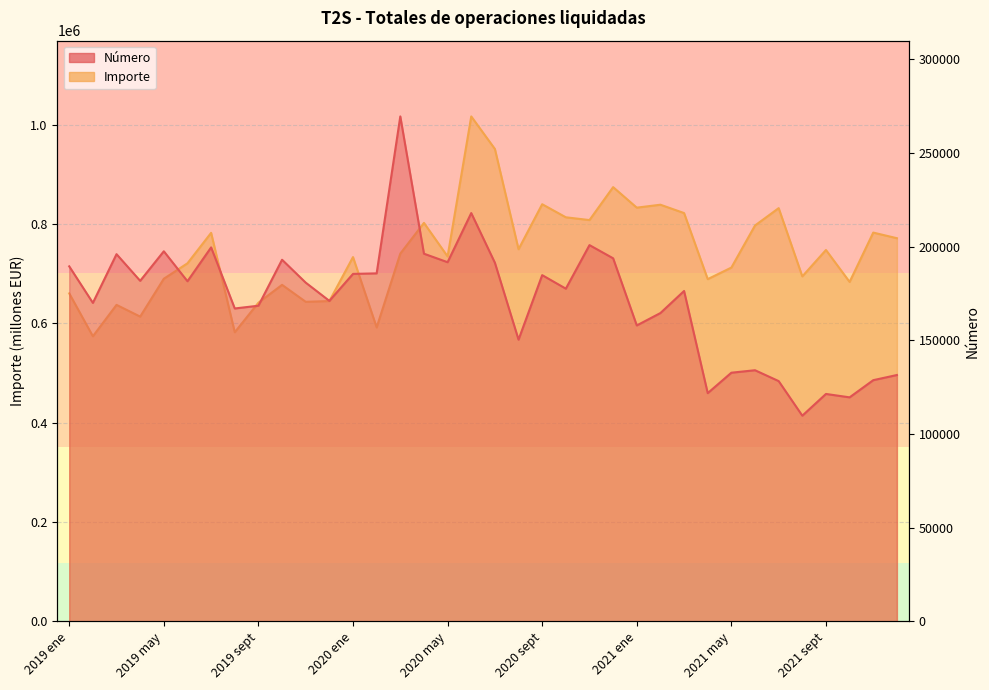

What position from the left is 2020 abr?

16